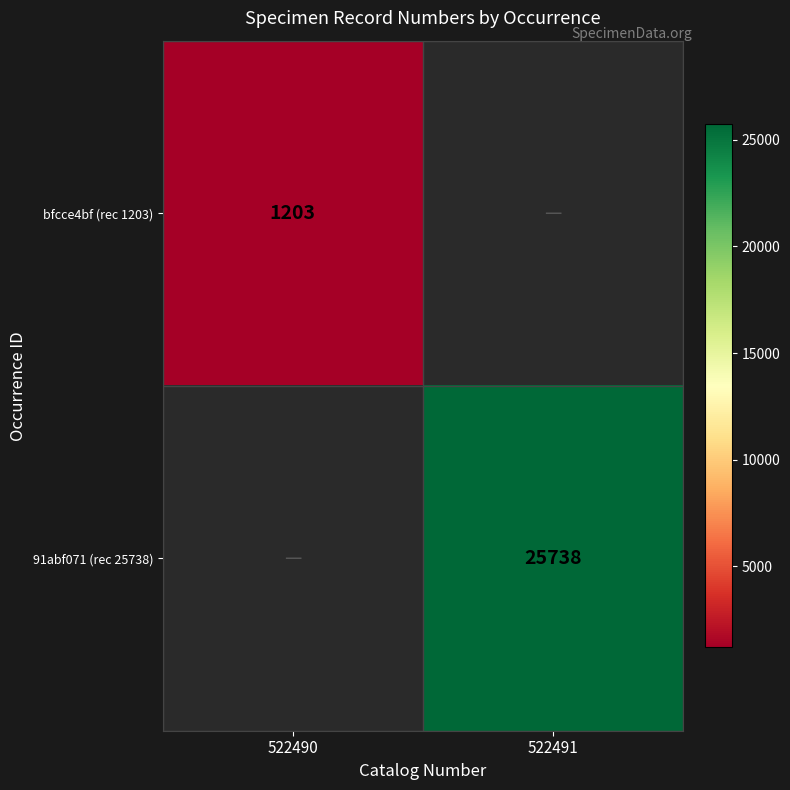

True or false: 91abf071 (rec 25738) has a value of 25738 at 522491.

True